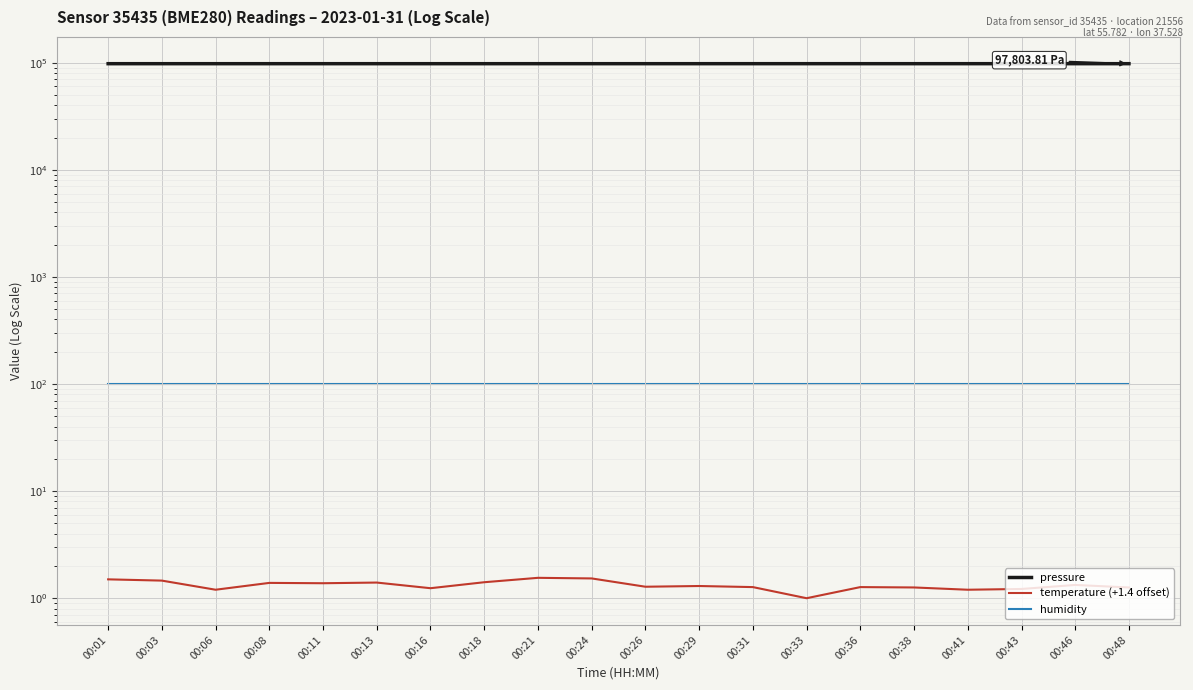

List the labels in order of temperature (+1.4 offset) value, largest first.

00:21, 00:24, 00:01, 00:03, 00:18, 00:13, 00:08, 00:11, 00:46, 00:29, 00:26, 00:31, 00:36, 00:38, 00:48, 00:16, 00:43, 00:06, 00:41, 00:33